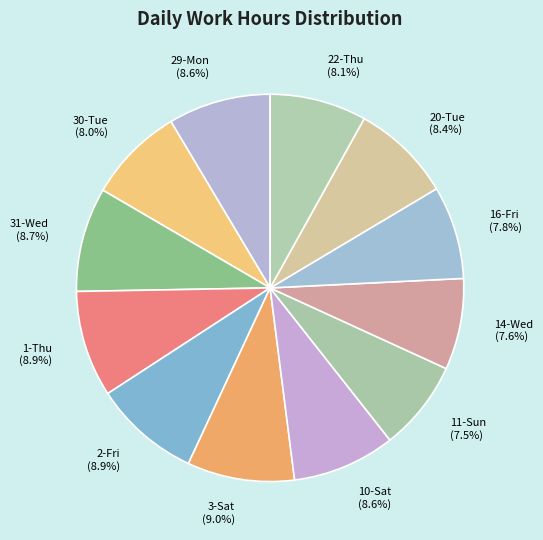

The 1-Thu slice represents 1% of the pie. True or false?

False